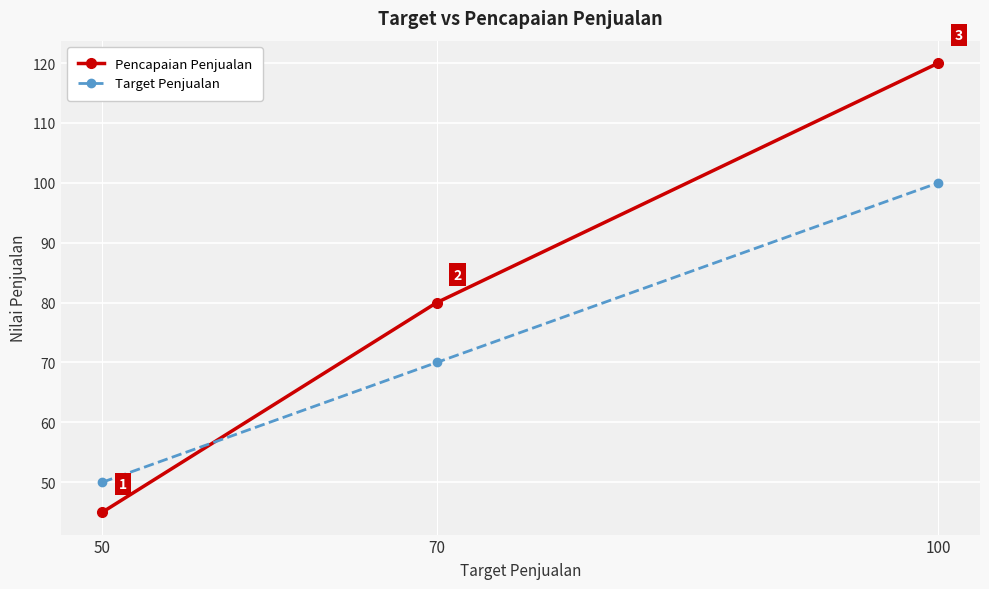

How many series are shown in this chart?

2